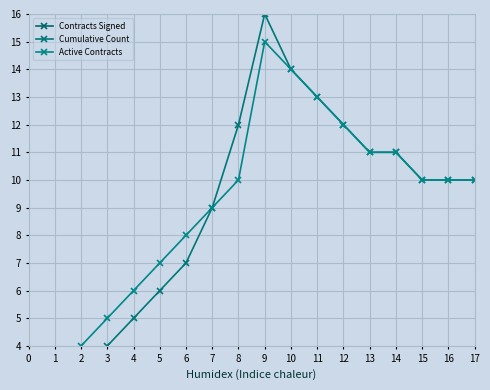

Reading right to left, list all the values displayed in this chart.

Contracts Signed: 1	1	1	1	1	1	1	2	1	1	1	1	1	1	1	1	1	1
Cumulative Count: 10	10	10	11	11	12	13	14	16	12	9	7	6	5	4	3	2	1
Active Contracts: 10	10	10	11	11	12	13	14	15	10	9	8	7	6	5	4	3	2